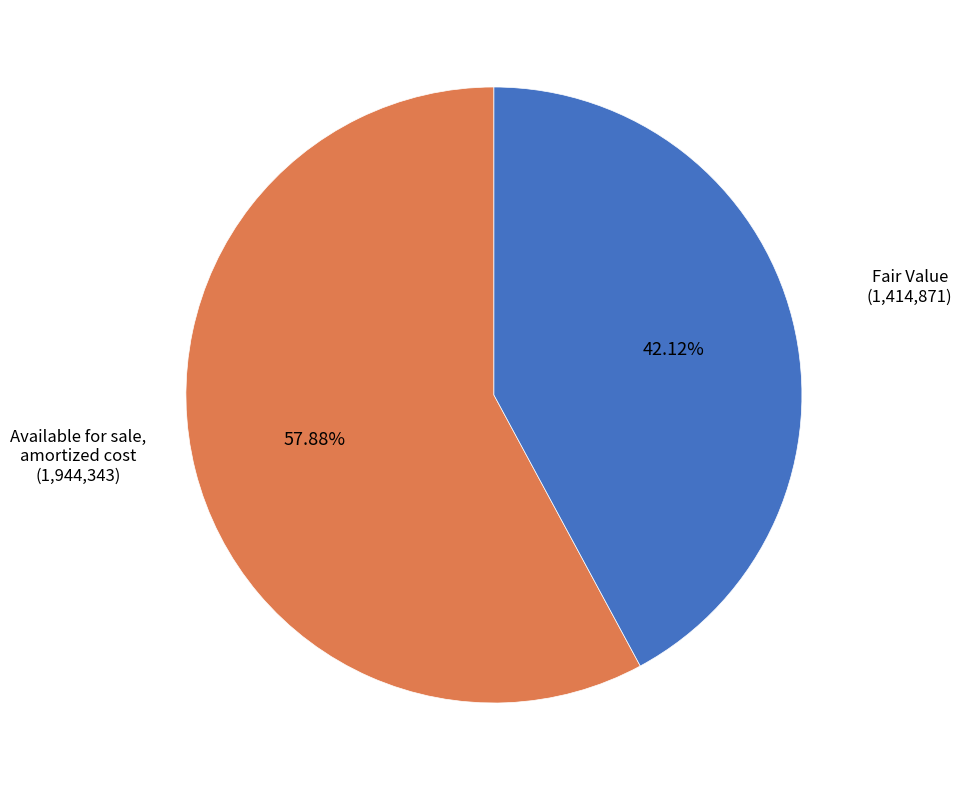

Does any single category account for the majority?

Yes